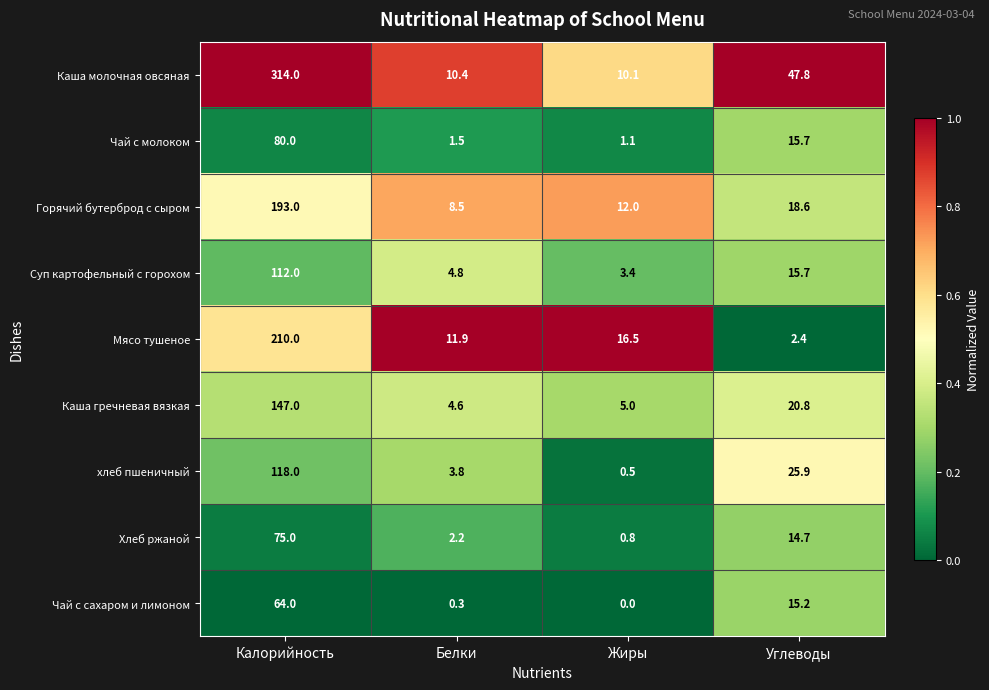

What is the sum of the Чай с сахаром и лимоном values at Жиры and Белки?

0.3